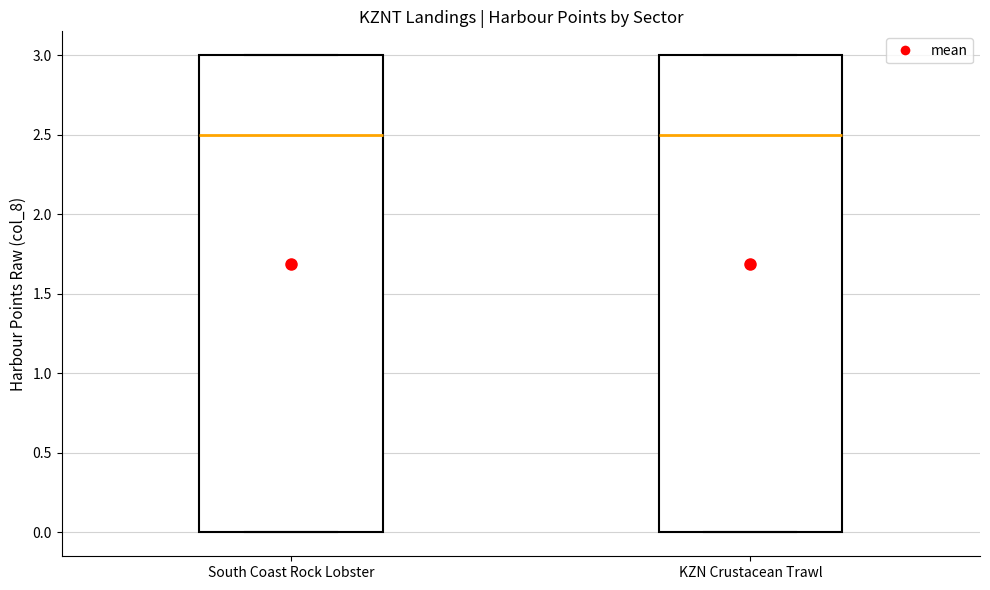

Where does the median line of the box for South Coast Rock Lobster sit on the y-axis? The values are not printed on the chart, so give them approximately, as read against the axis.

2.5